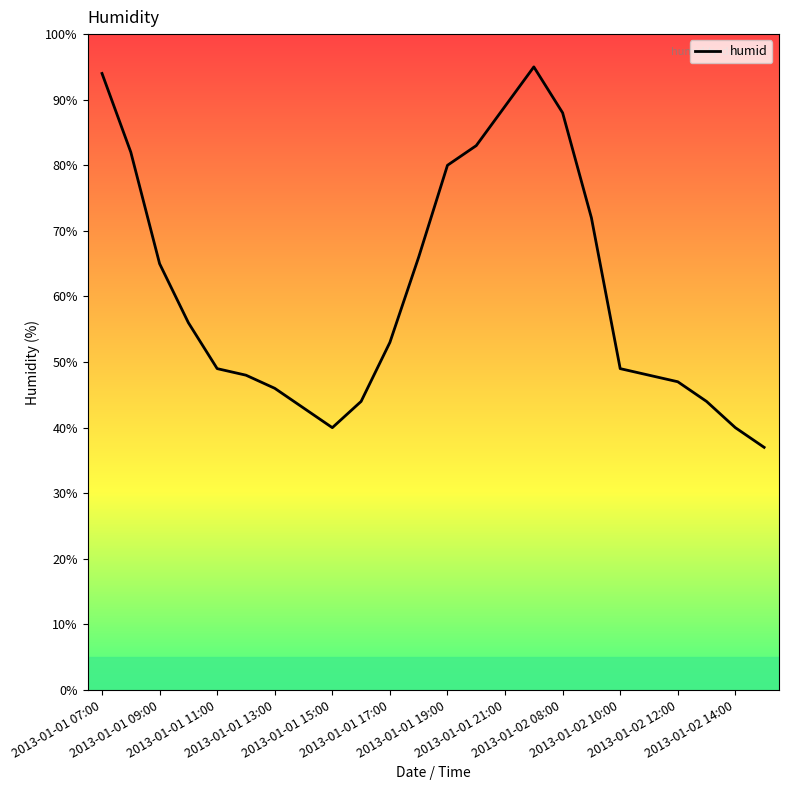

What is the smallest value displayed?

37